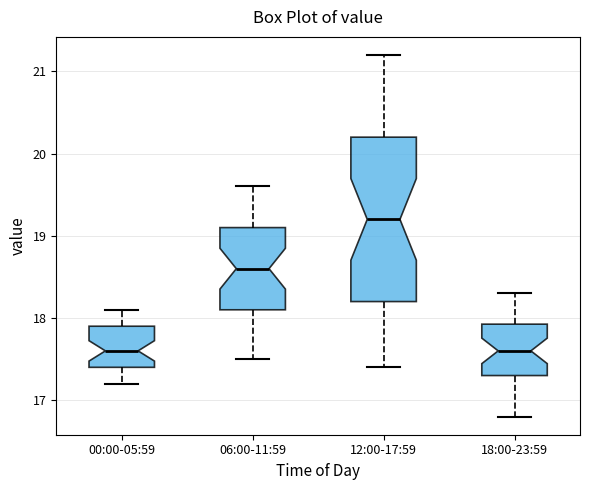

Which box is the tallest, from its lower edge to its upper edge?

12:00-17:59